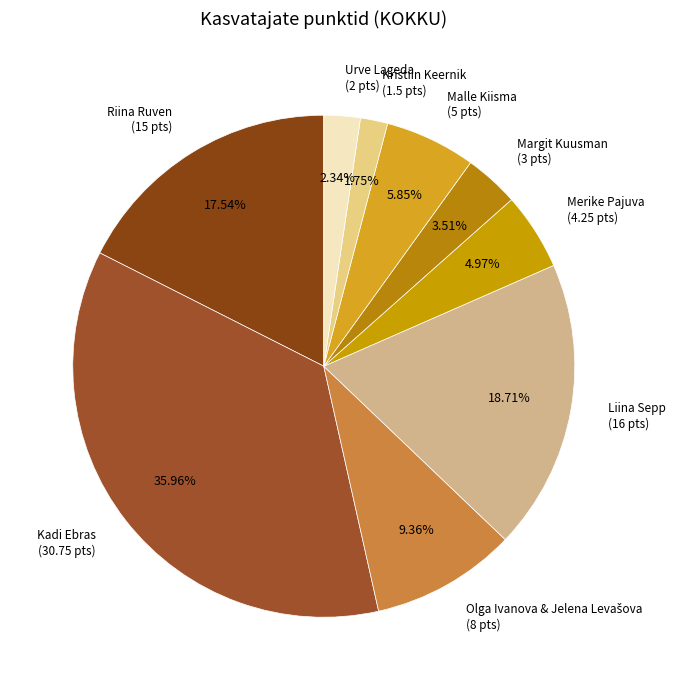

The Kristiin Keernik slice represents 2% of the pie. True or false?

True